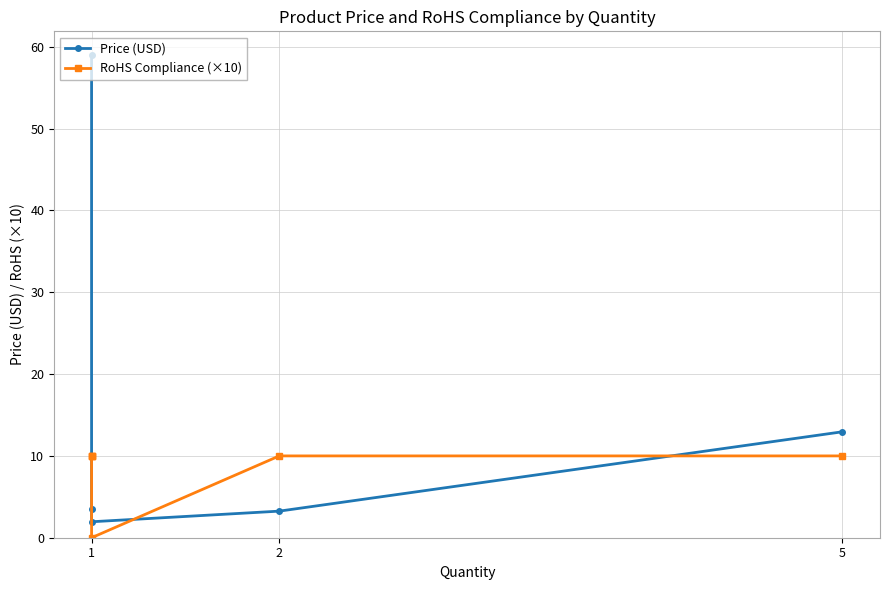

What is the value of the Price (USD) point at the 3rd from the left?

3.5